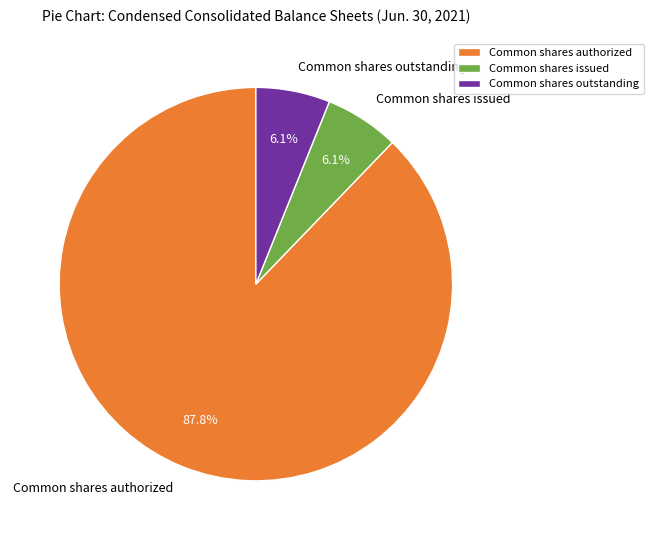

What percentage is the Common shares outstanding slice, to the nearest percent?

6%